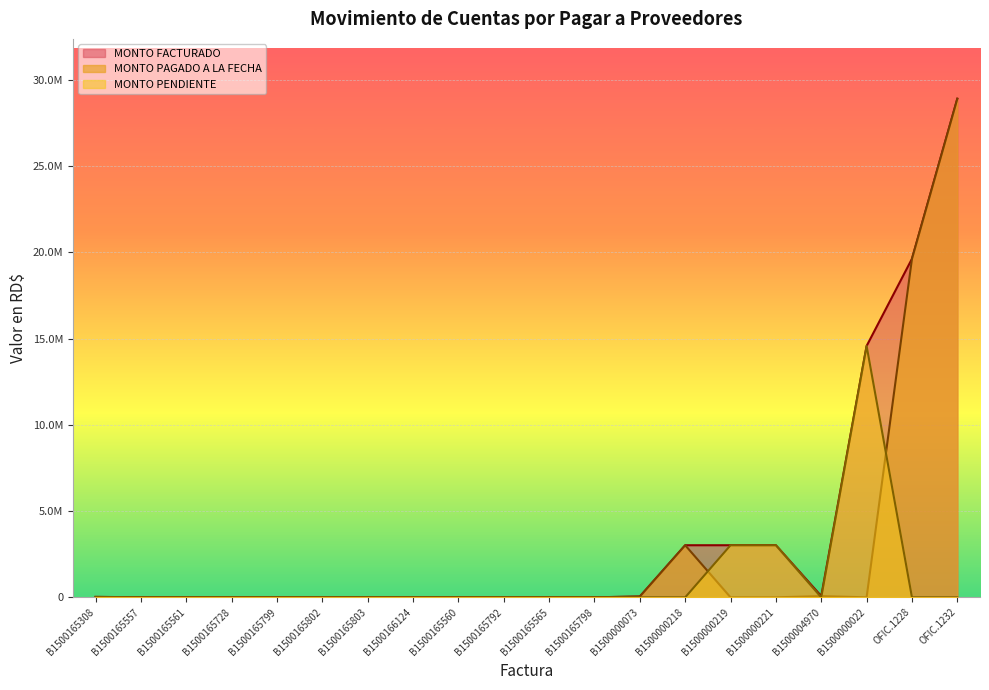

Is the value of MONTO FACTURADO at OFIC.1232 greater than the value of MONTO PENDIENTE at B1500000022?

Yes